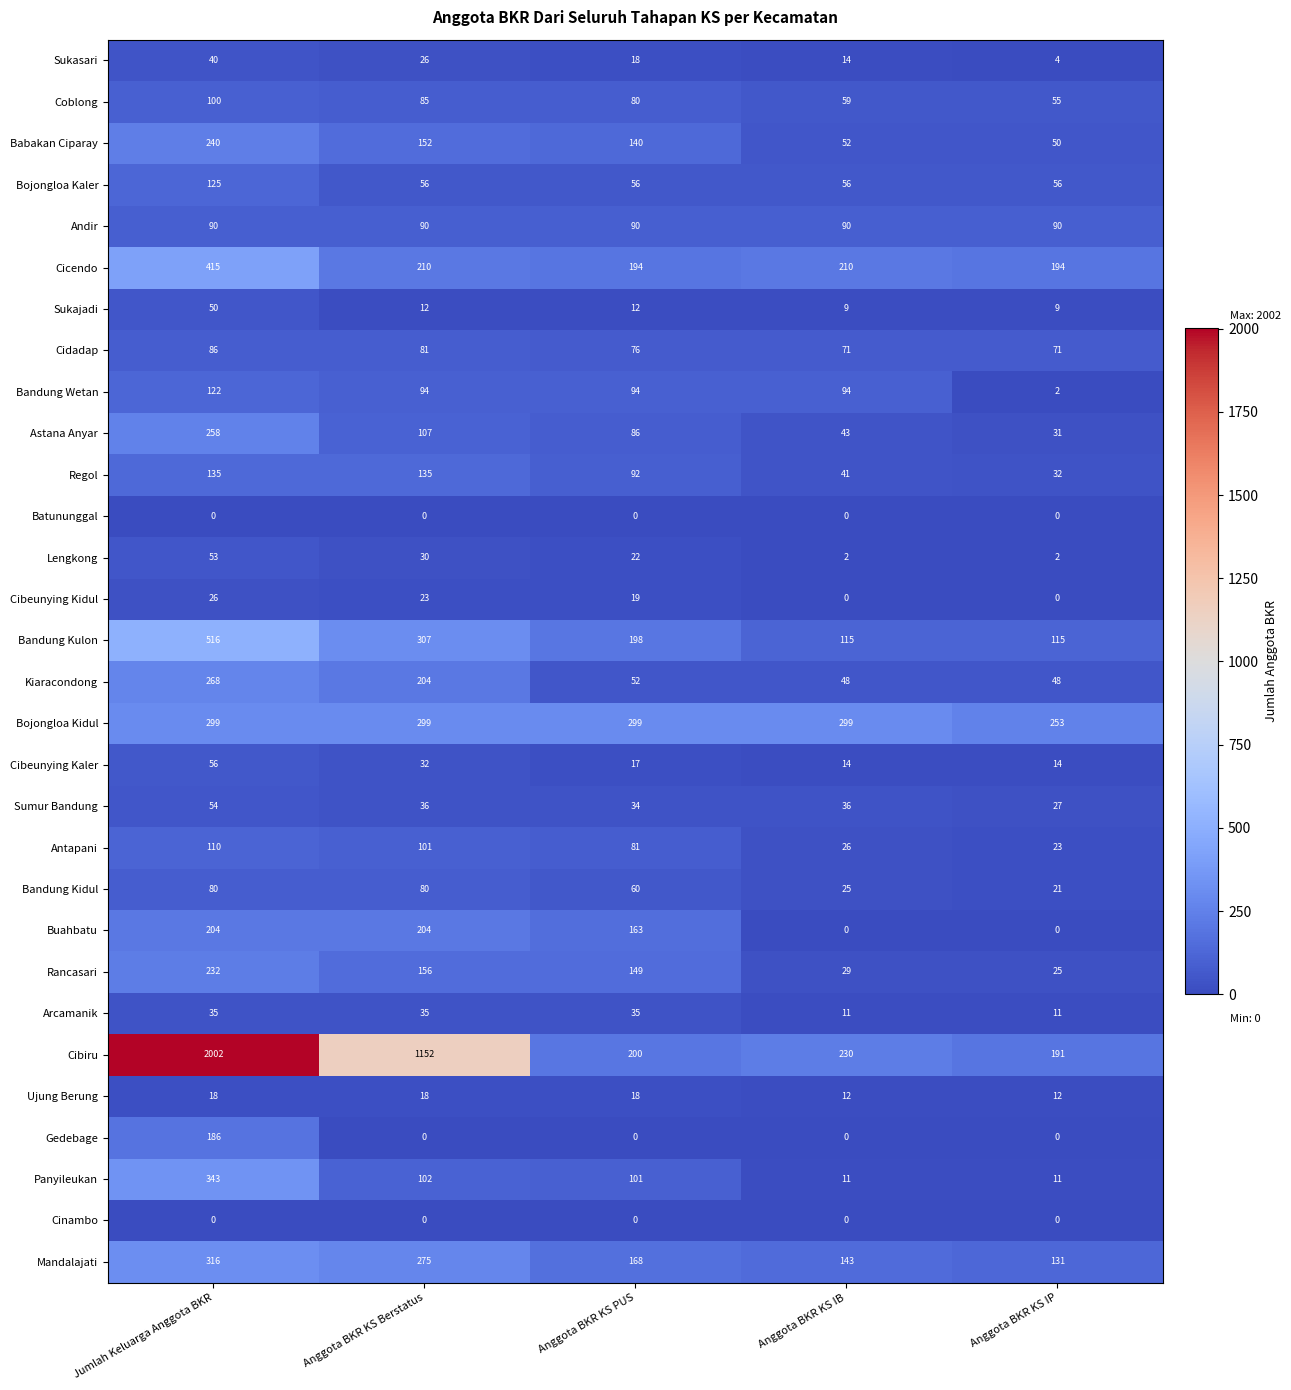

Is it true that Gedebage equals 122 at Jumlah Keluarga Anggota BKR?

False